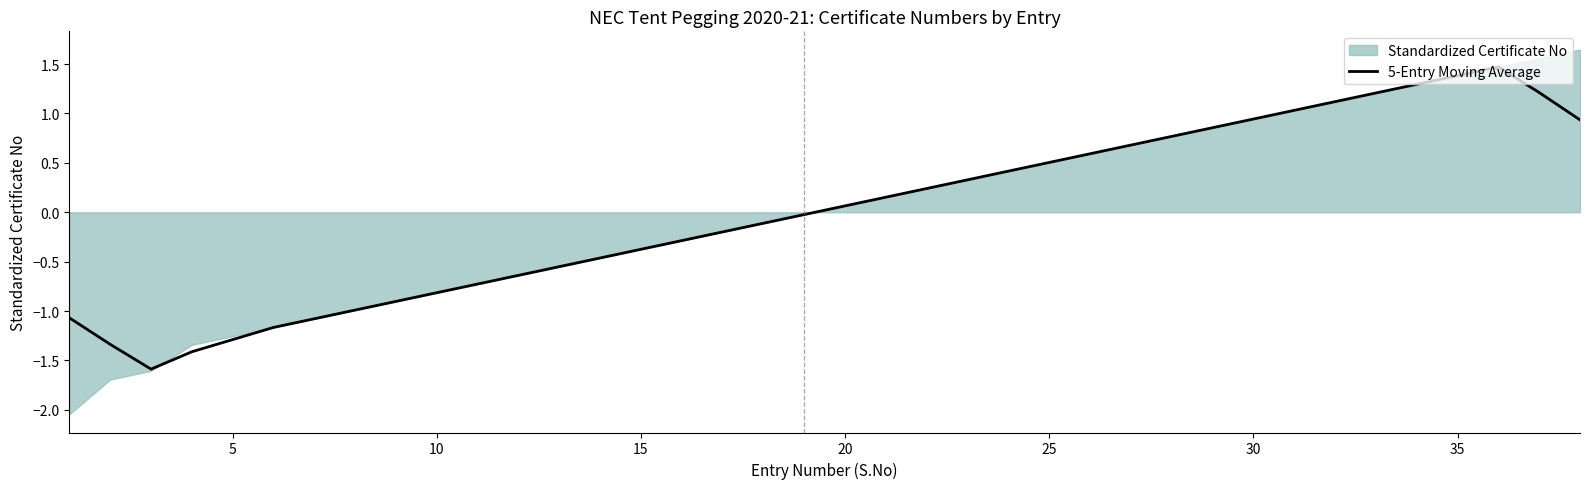

The value of 5-Entry Moving Average at 10 is -1.3. True or false?

False